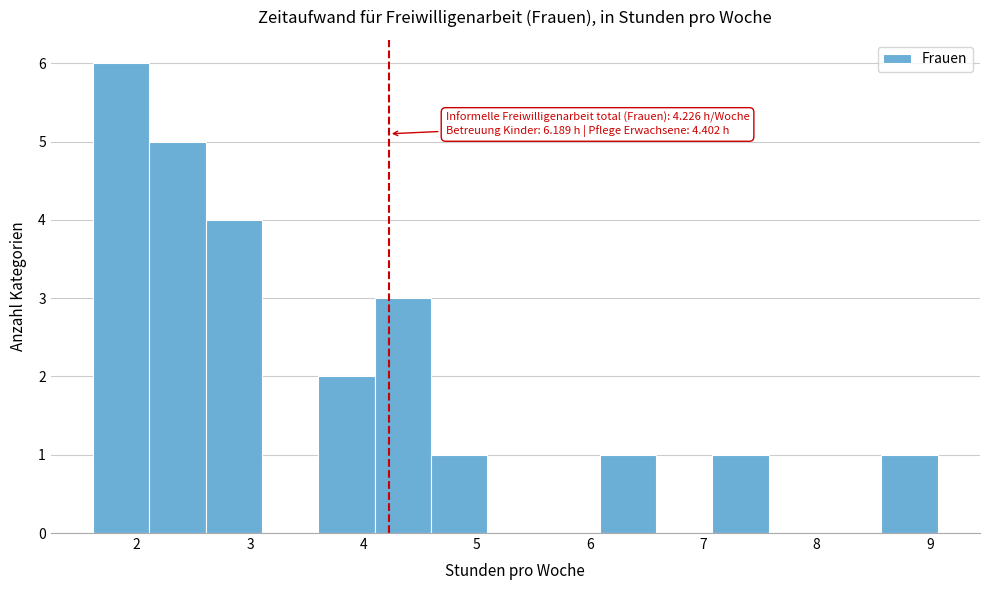

Which range on the x-axis has the tallest bar?

1.6 to 2.1